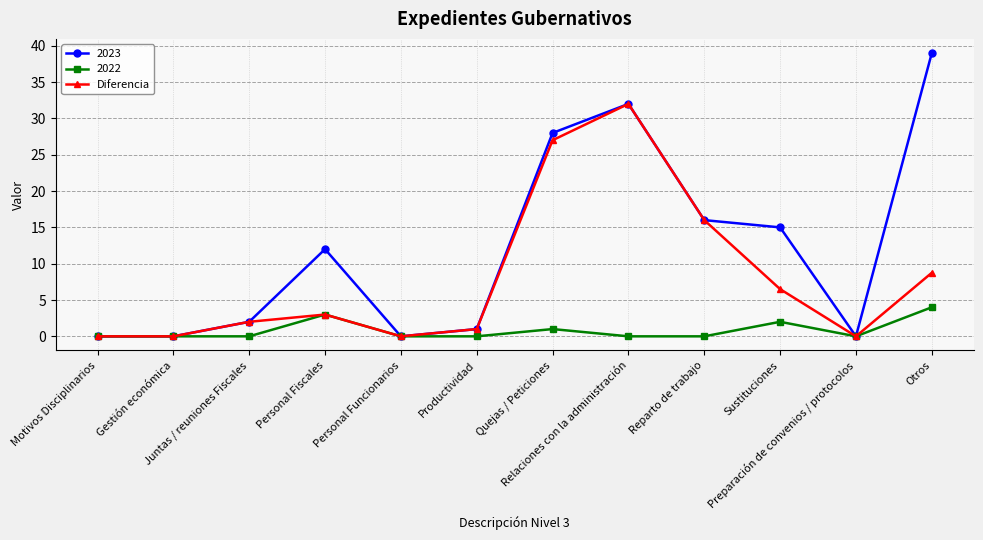

True or false: 2022 has more than 0 interior local peaks.

True